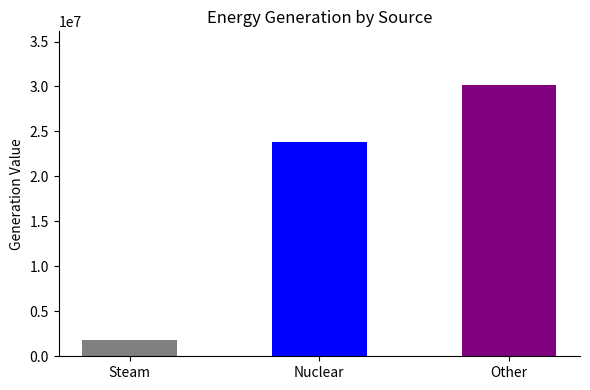

True or false: the data shows 30110949.6 at Other.

True